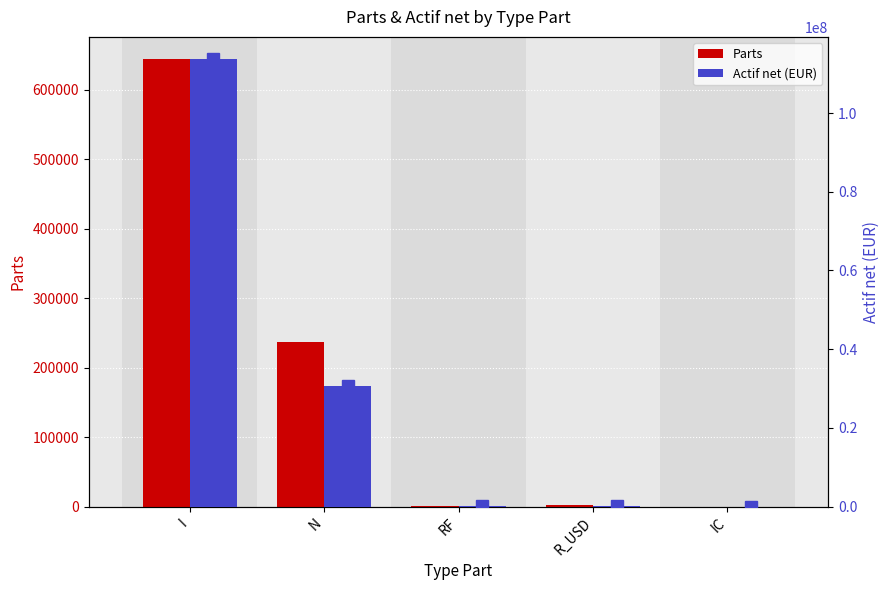

Which series changed the most between I and R_USD?

Actif net (EUR)